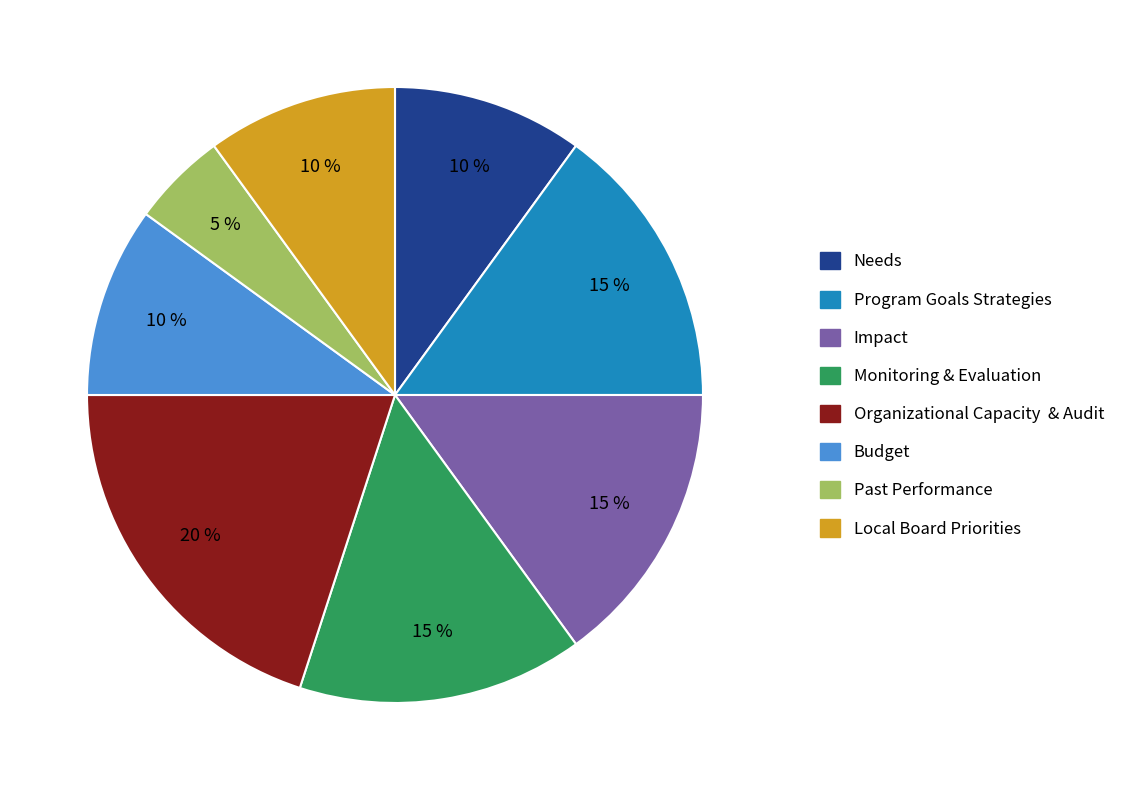

Is there any slice that represents more than half of the pie?

No